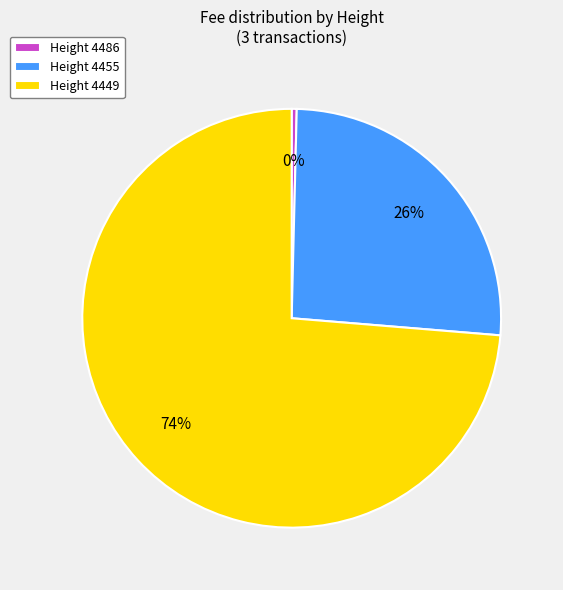

How many slices are in this pie chart?

3